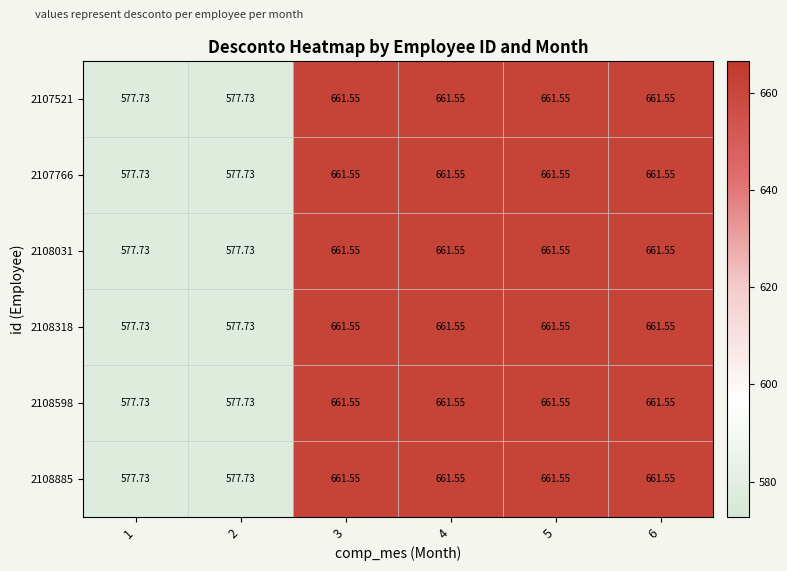

How many data points in 2108318 are less than 661?

2